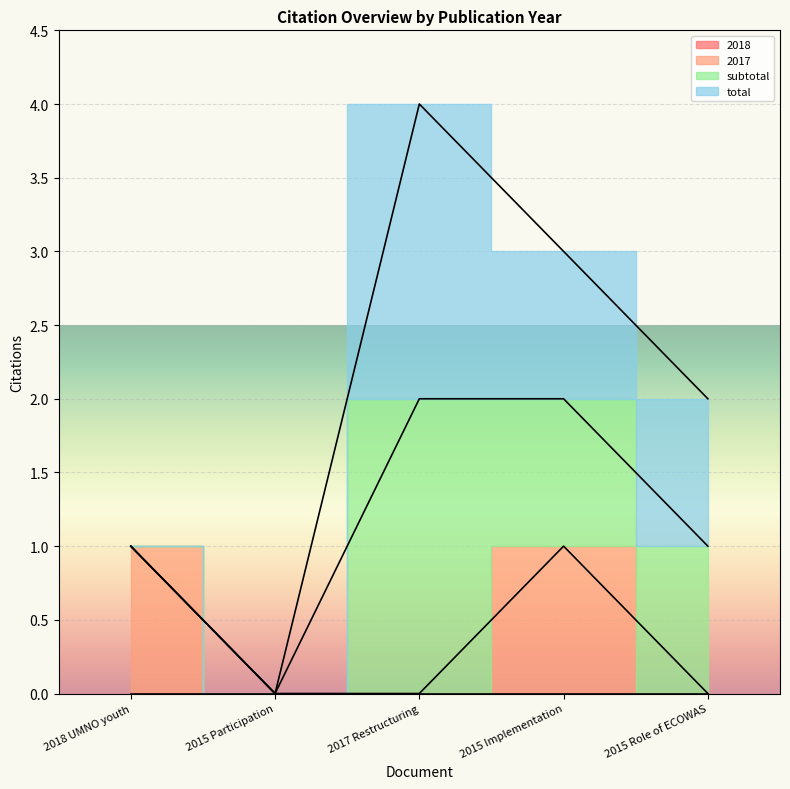

What is the label of the 5th point from the left?

2015 Role of ECOWAS